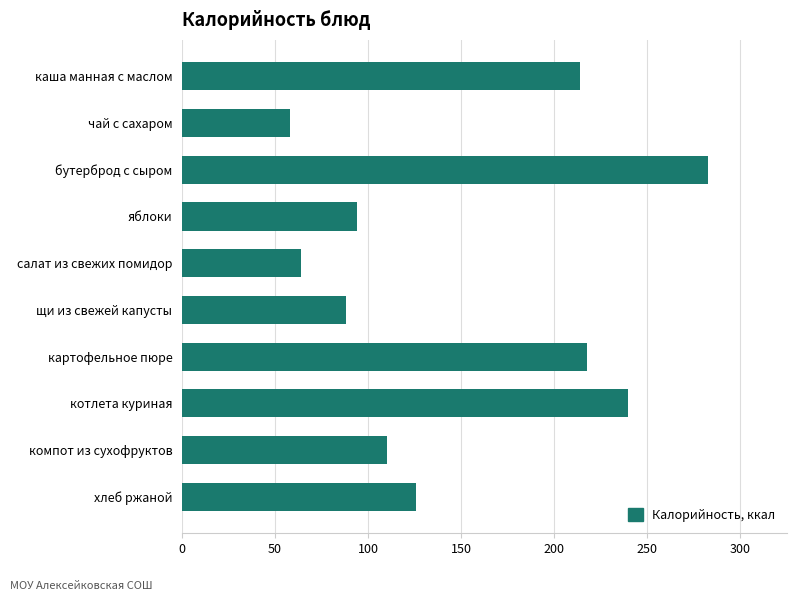

Are the bars grouped side by side (vs. stacked)?

No